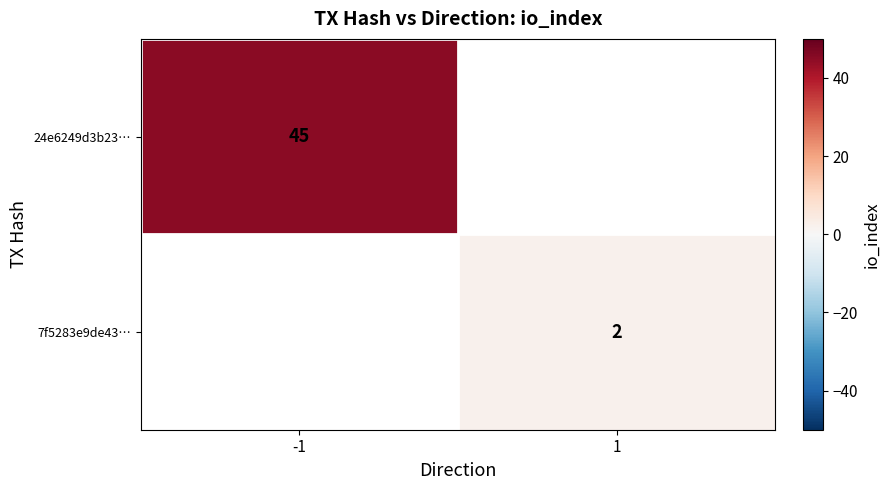

True or false: 7f5283e9de43… has a value of 3.0 at 1.

False